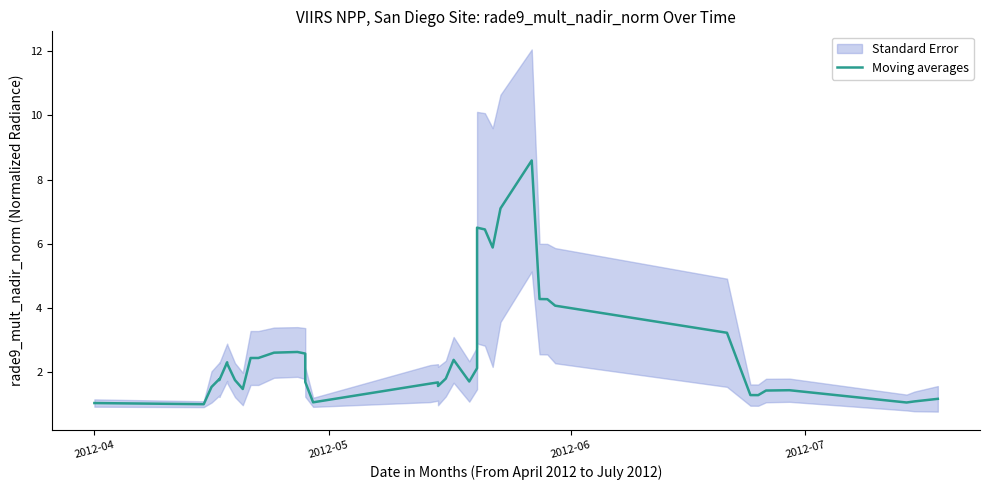

The value at 10 is 3.9. True or false?

False